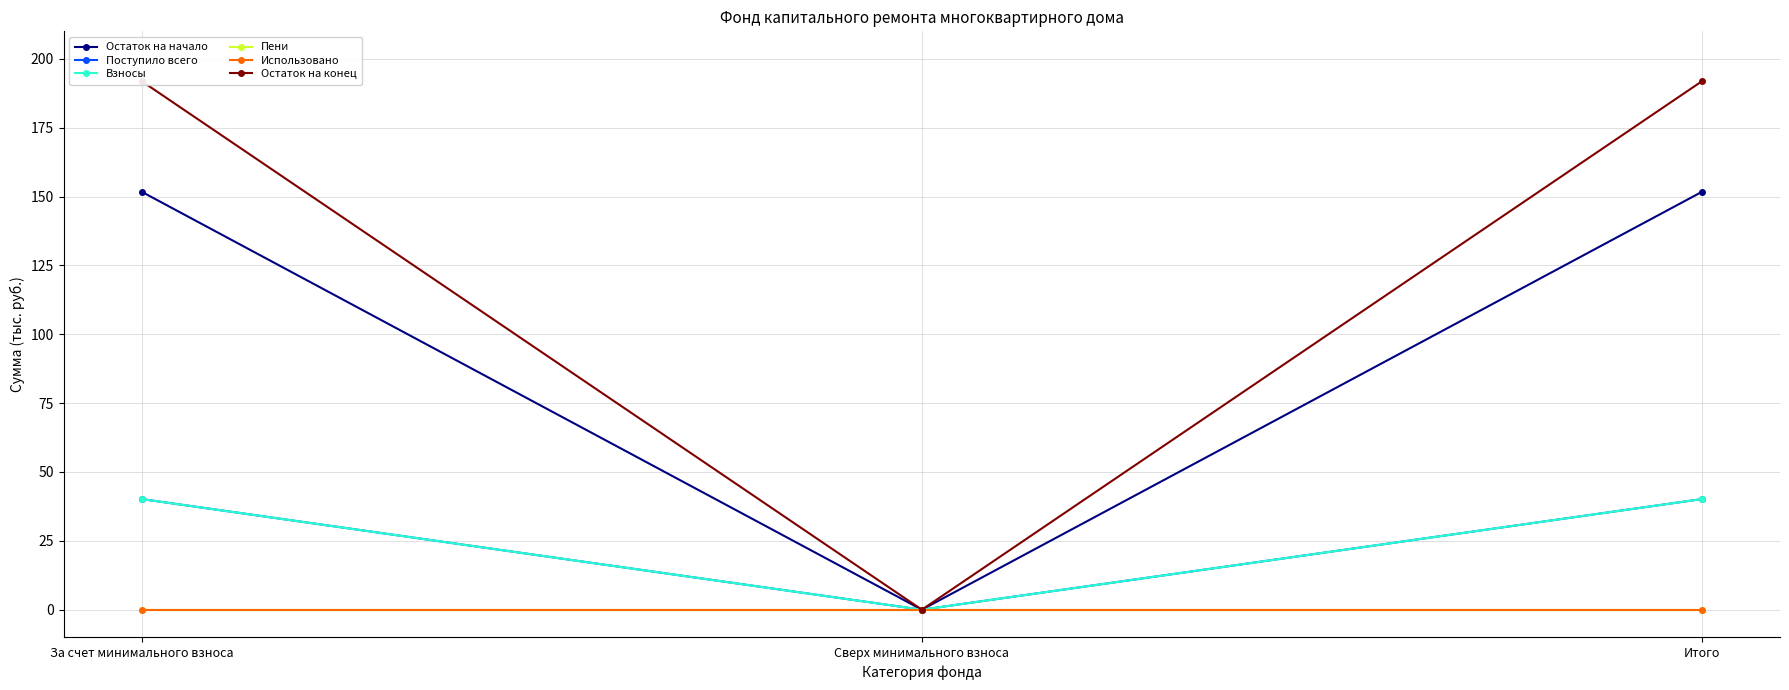

Reading left to right, transcribe all the data shown in this chart.

Остаток на начало: За счет минимального взноса=151.7	Сверх минимального взноса=0.0	Итого=151.7
Поступило всего: За счет минимального взноса=40.2	Сверх минимального взноса=0.0	Итого=40.2
Взносы: За счет минимального взноса=40.2	Сверх минимального взноса=0.0	Итого=40.2
Пени: За счет минимального взноса=0.0	Сверх минимального взноса=0.0	Итого=0.0
Использовано: За счет минимального взноса=0.0	Сверх минимального взноса=0.0	Итого=0.0
Остаток на конец: За счет минимального взноса=191.9	Сверх минимального взноса=0.0	Итого=191.9